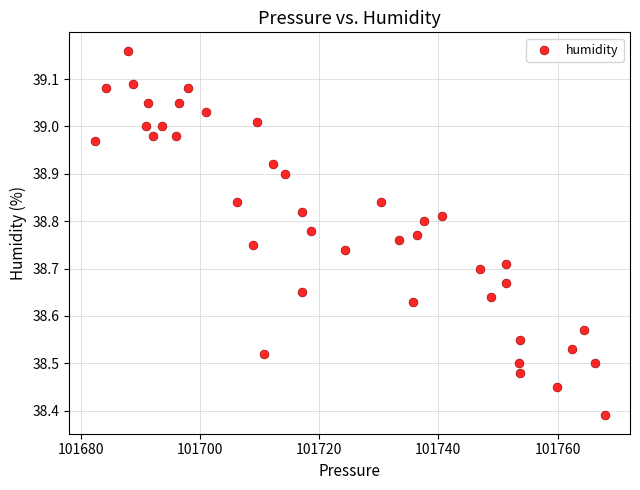

What is the range of X values (max minus min)?

85.5